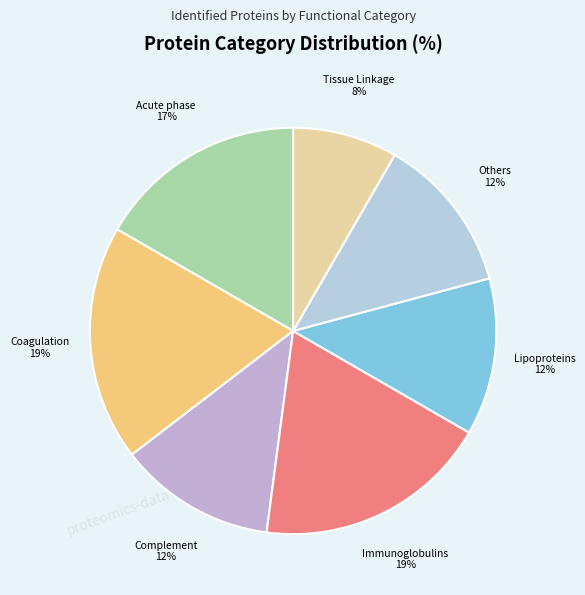

Is Acute phase the majority of the pie?

No